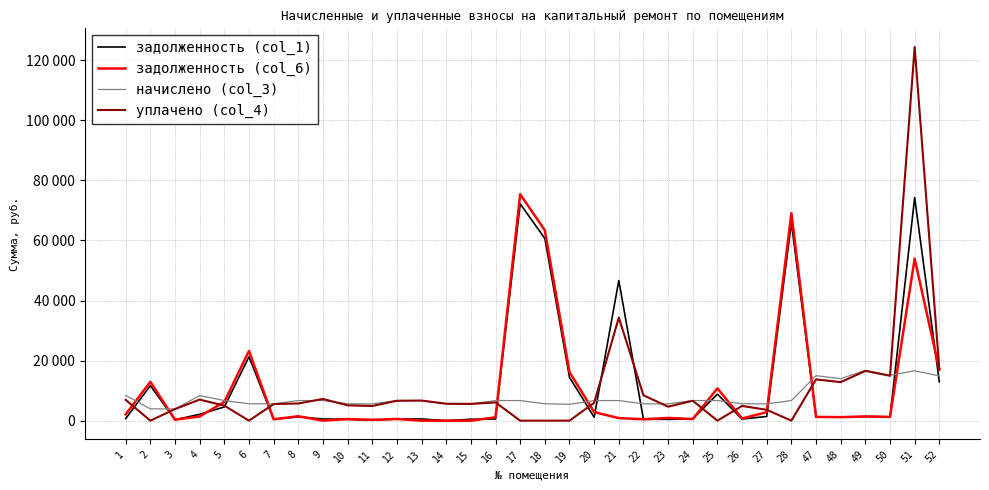

What are all the series names shown in the legend?

задолженность (col_1), задолженность (col_6), начислено (col_3), уплачено (col_4)